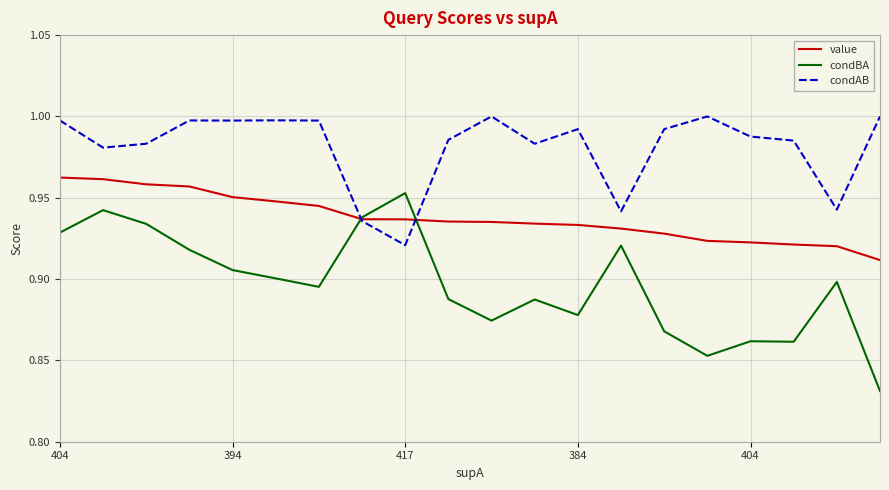

Which series has the largest total across all categories?

condAB